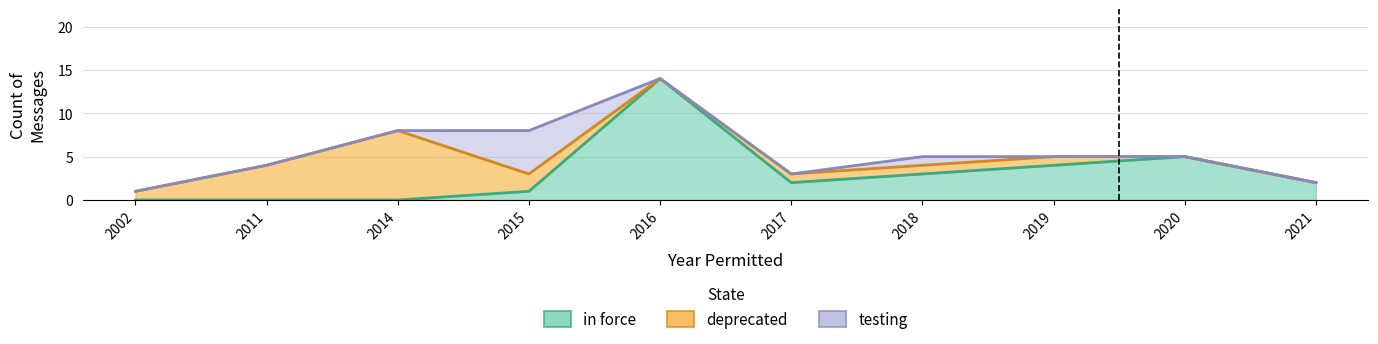

True or false: testing has more than 1 points higher than both neighbors.

True